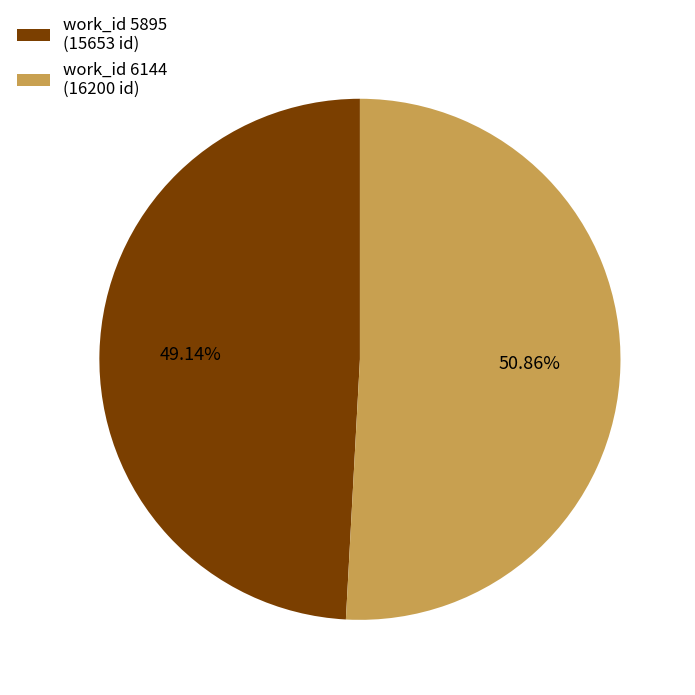

Rank the categories by value from lowest to highest.

work_id 5895 (15653 id), work_id 6144 (16200 id)